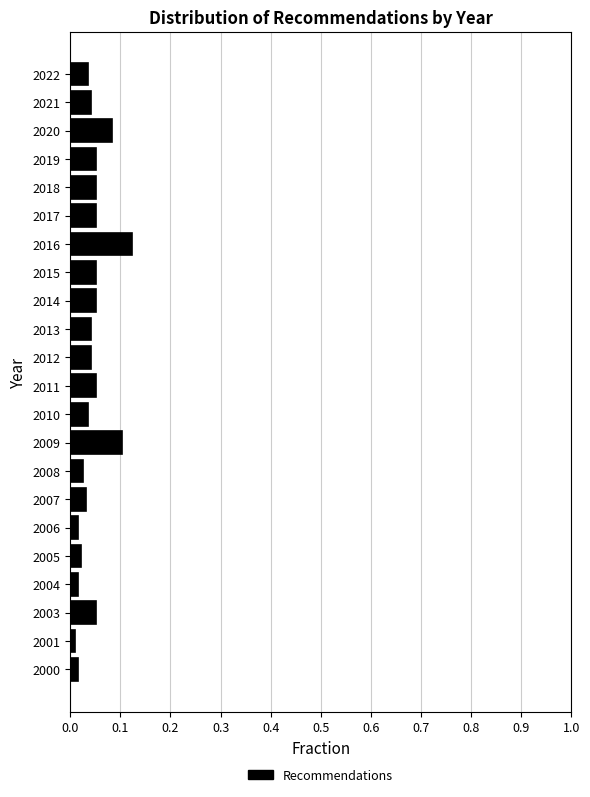

What is the sum of all values?

1.0